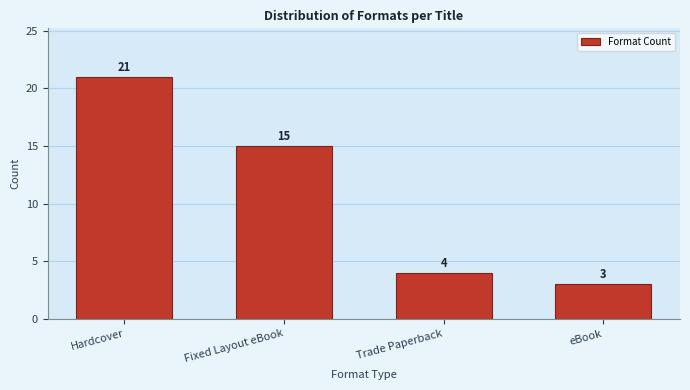

Reading left to right, transcribe all the data shown in this chart.

21	15	4	3